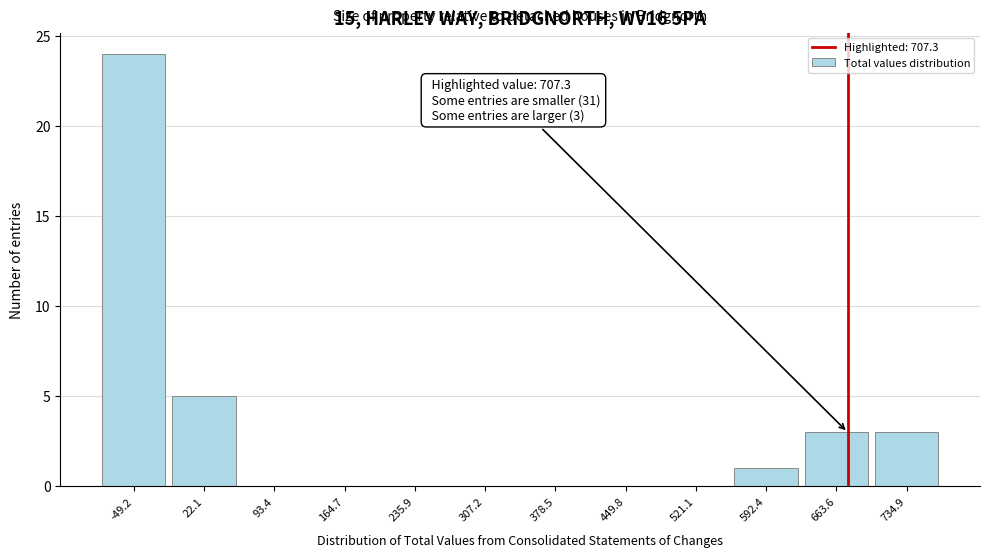

Reading right to left, what are all the values shown in this chart?

734.9=3	663.6=3	592.4=1	521.1=0	449.8=0	378.5=0	307.2=0	235.9=0	164.7=0	93.4=0	22.1=5	-49.2=24